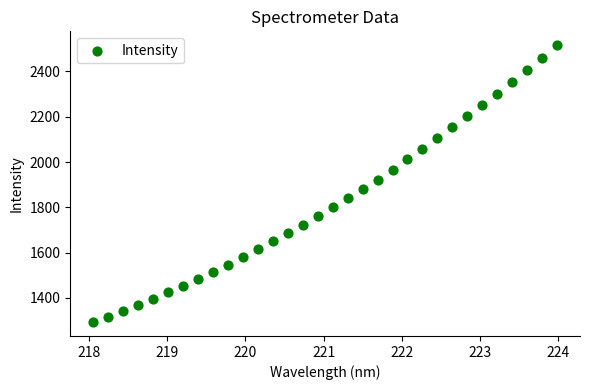

What is the range of Y values (max minus min)?

1222.9